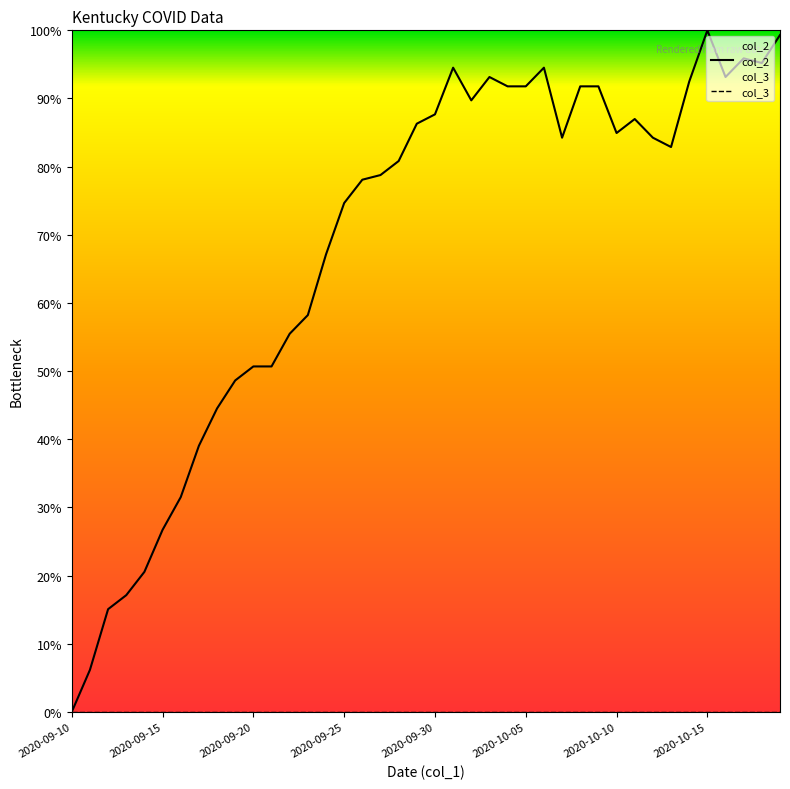

What is the maximum value shown in the chart?

1.0